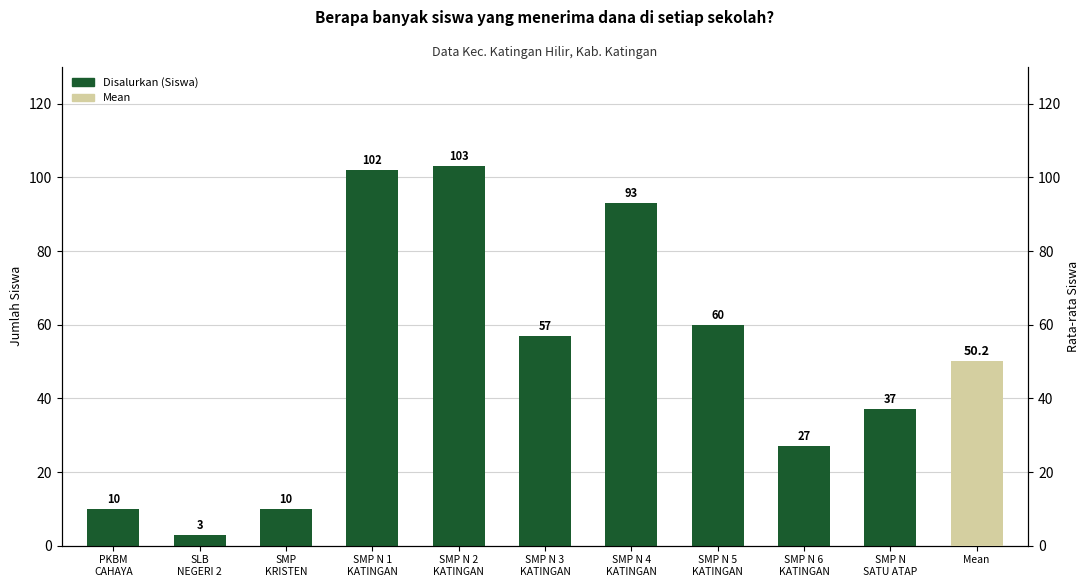

Between SMP N
SATU ATAP and SMP
KRISTEN, which is larger?

SMP N
SATU ATAP